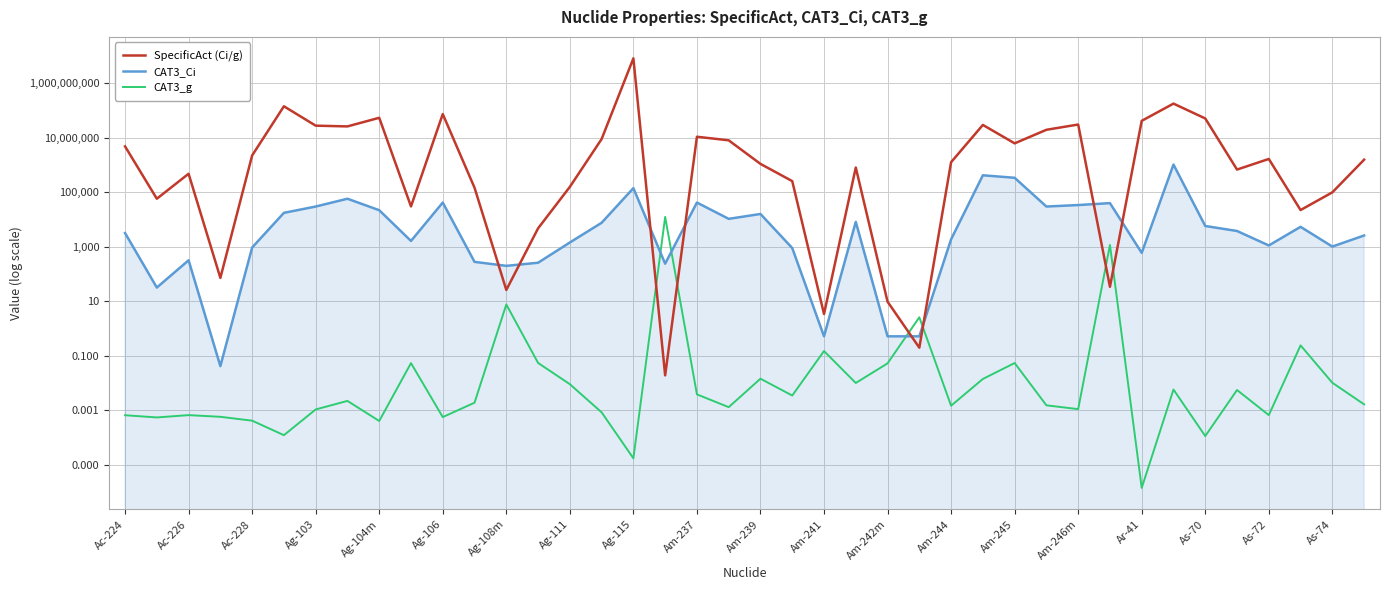

What is the greatest value displayed?

8180000000.0